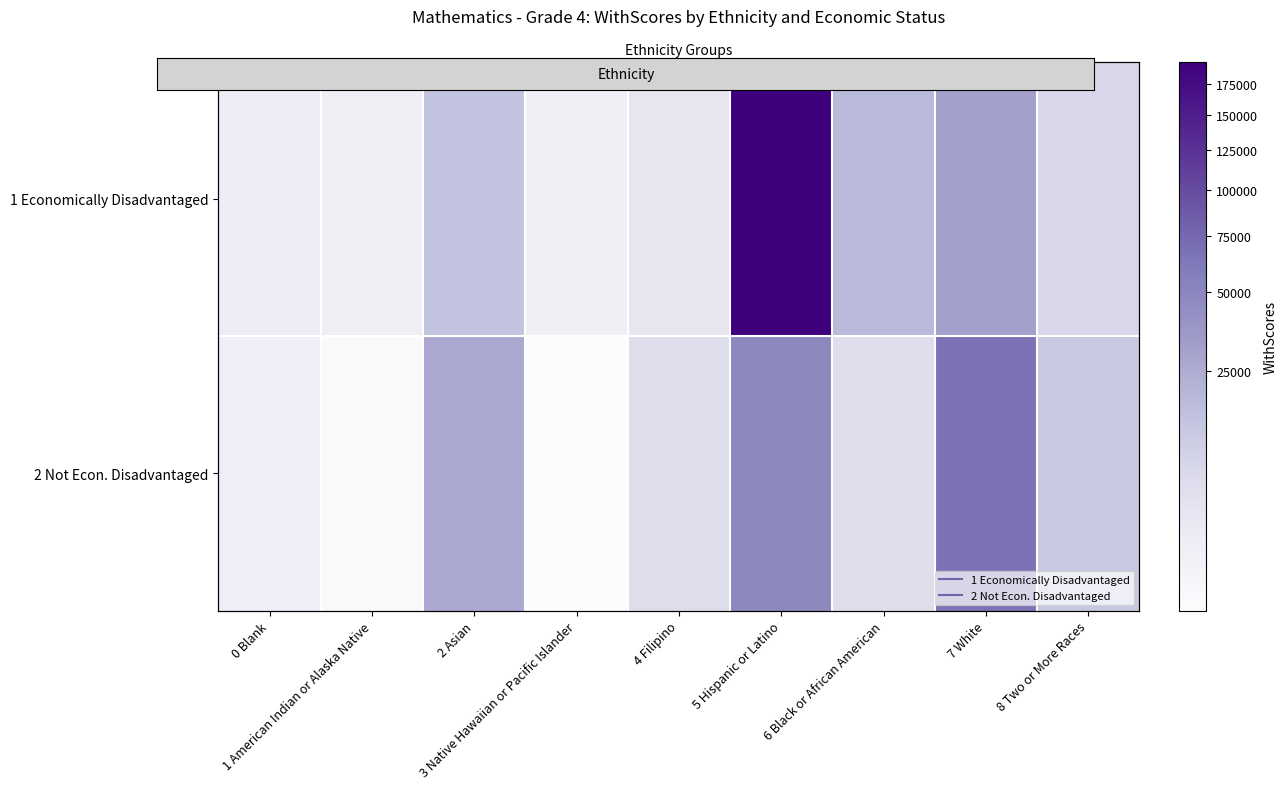

Which series has the largest total across all categories?

1 Economically Disadvantaged